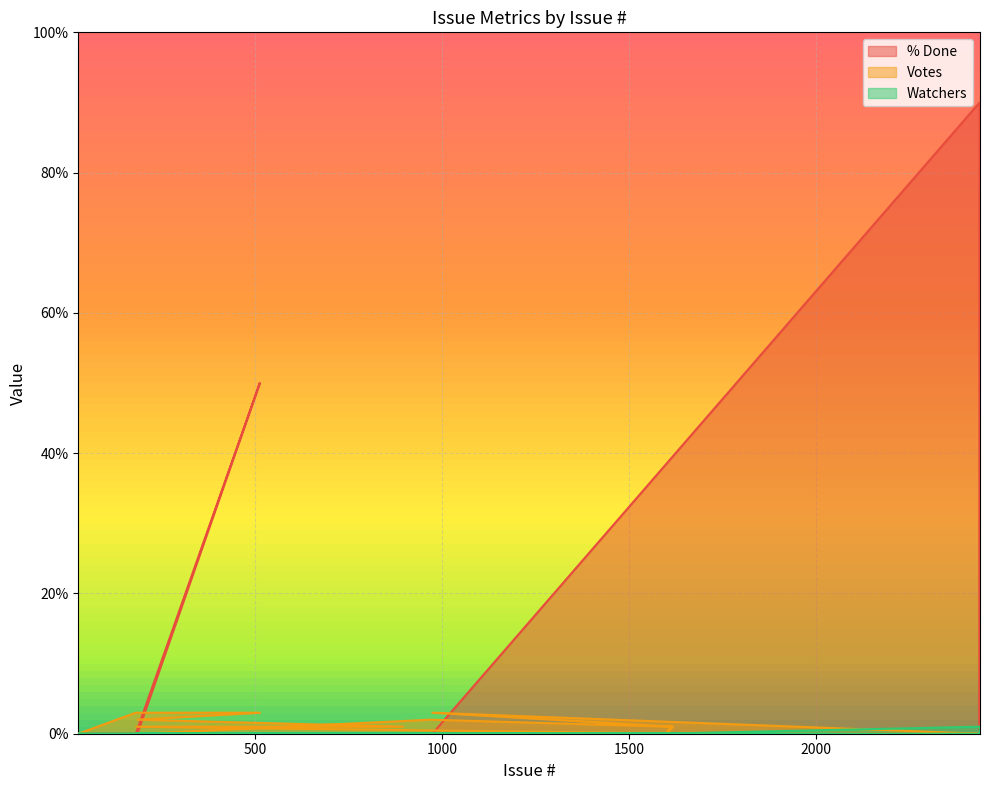

Where is % Done nearest to the value 45?

512